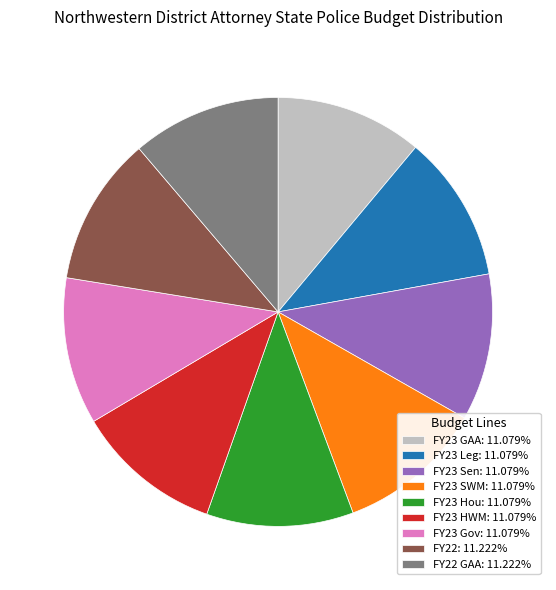

Combined, do FY23 Gov: 11.079% and FY23 SWM: 11.079% account for over 50%?

No